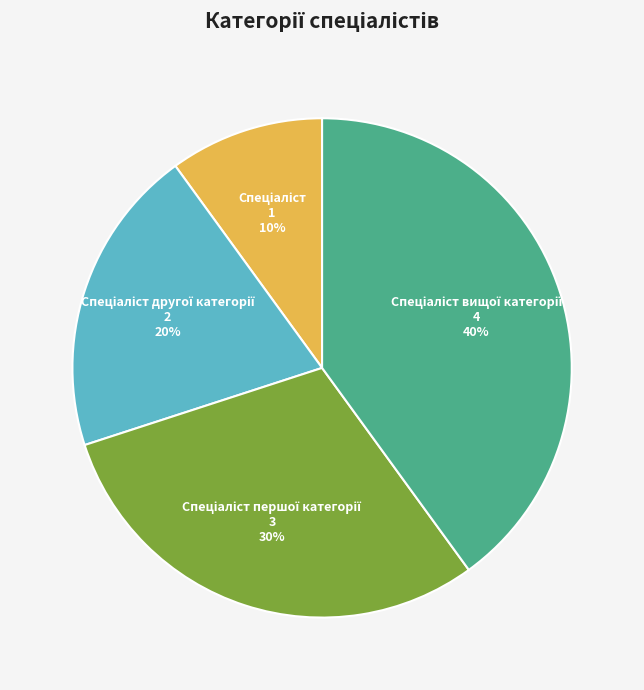

How many segments does this pie chart have?

4